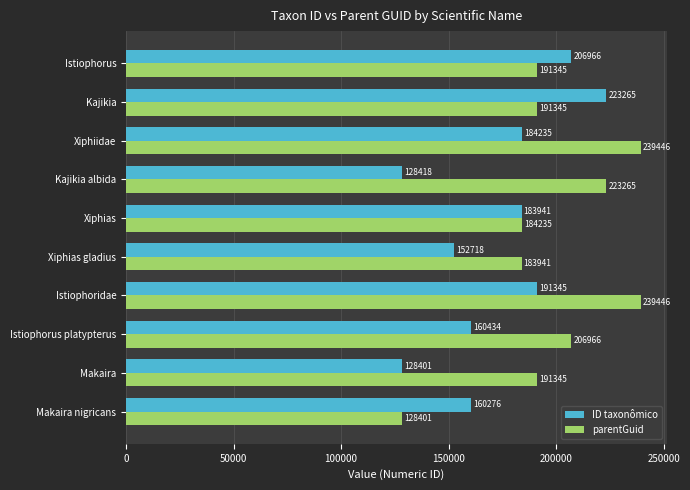

What is the sum of all ID taxonômico values?

1719999